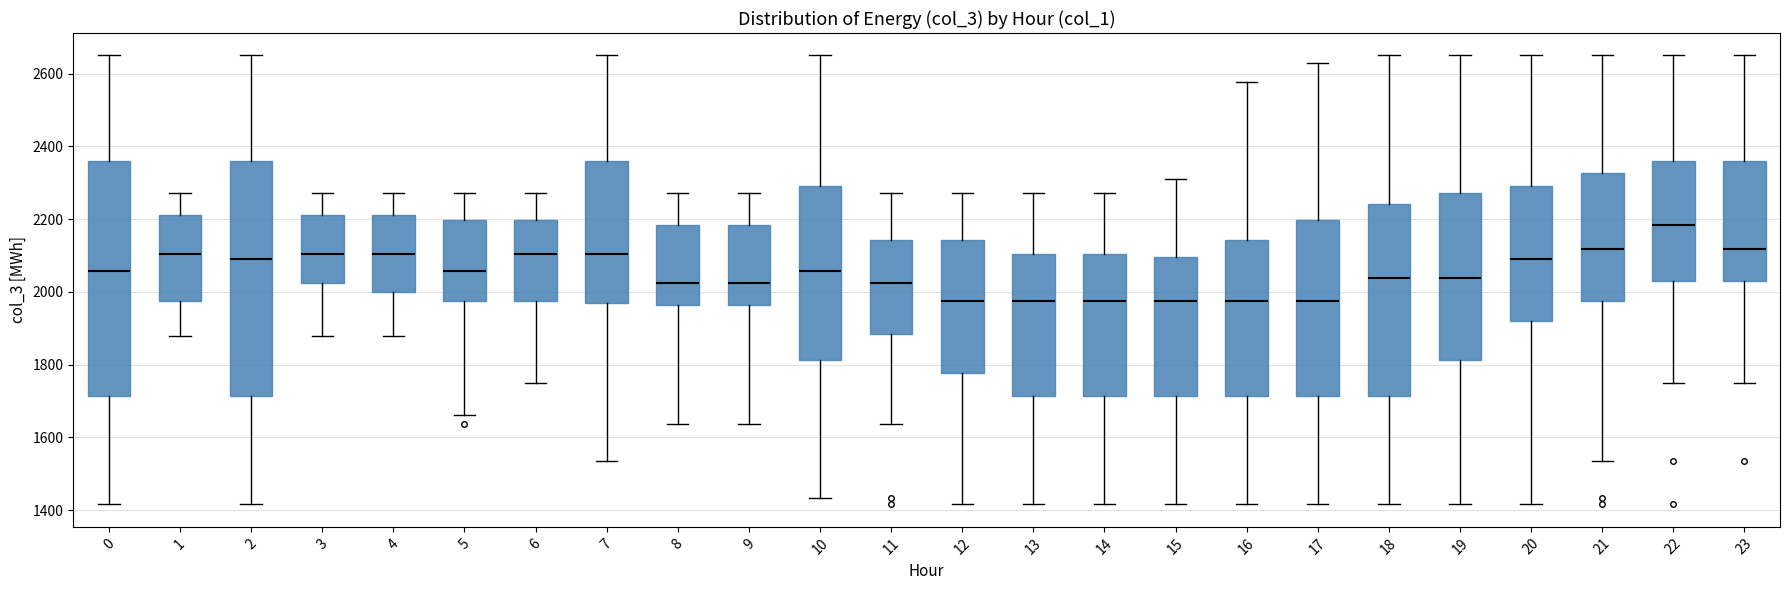

Reading left to right, read every box against the y-axis: the position of its median line, the range the box covers, and the ends of its whiskers. The values are not printed on the chart, so give them approximately, as read against the axis.

0: median 2060, box 1720 to 2360, whiskers 1420 to 2660
1: median 2100, box 1980 to 2220, whiskers 1880 to 2280
2: median 2100, box 1720 to 2360, whiskers 1420 to 2660
3: median 2100, box 2020 to 2220, whiskers 1880 to 2280
4: median 2100, box 2000 to 2220, whiskers 1880 to 2280
5: median 2060, box 1980 to 2200, whiskers 1660 to 2280
6: median 2100, box 1980 to 2200, whiskers 1760 to 2280
7: median 2100, box 1960 to 2360, whiskers 1540 to 2660
8: median 2020, box 1960 to 2180, whiskers 1640 to 2280
9: median 2020, box 1960 to 2180, whiskers 1640 to 2280
10: median 2060, box 1820 to 2300, whiskers 1440 to 2660
11: median 2020, box 1880 to 2140, whiskers 1640 to 2280
12: median 1980, box 1780 to 2140, whiskers 1420 to 2280
13: median 1980, box 1720 to 2100, whiskers 1420 to 2280
14: median 1980, box 1720 to 2100, whiskers 1420 to 2280
15: median 1980, box 1720 to 2100, whiskers 1420 to 2320
16: median 1980, box 1720 to 2140, whiskers 1420 to 2580
17: median 1980, box 1720 to 2200, whiskers 1420 to 2620
18: median 2040, box 1720 to 2240, whiskers 1420 to 2660
19: median 2040, box 1820 to 2280, whiskers 1420 to 2660
20: median 2100, box 1920 to 2300, whiskers 1420 to 2660
21: median 2120, box 1980 to 2320, whiskers 1540 to 2660
22: median 2180, box 2040 to 2360, whiskers 1760 to 2660
23: median 2120, box 2040 to 2360, whiskers 1760 to 2660